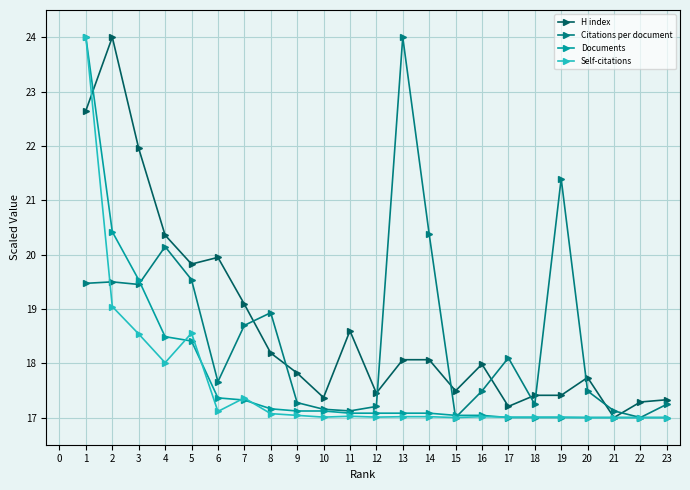

Which series changed the most between 7 and 17?

H index